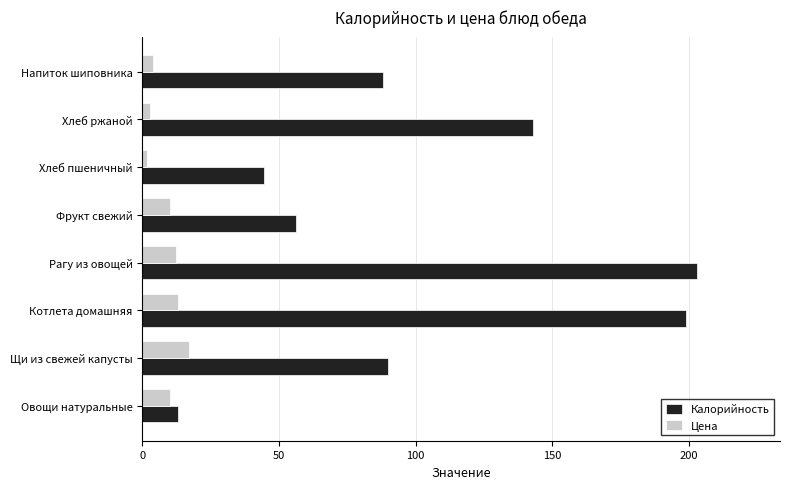

What is the sum of all Цена values?

70.6